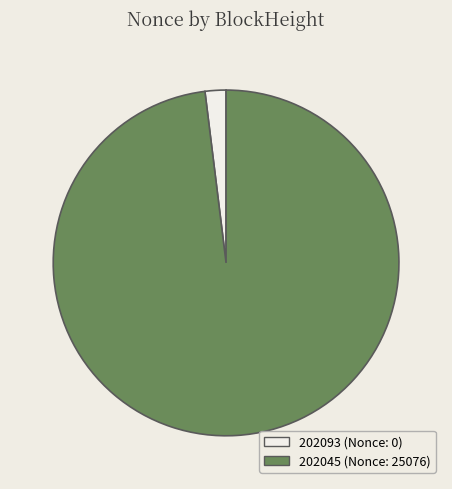

What is the majority slice?

202045